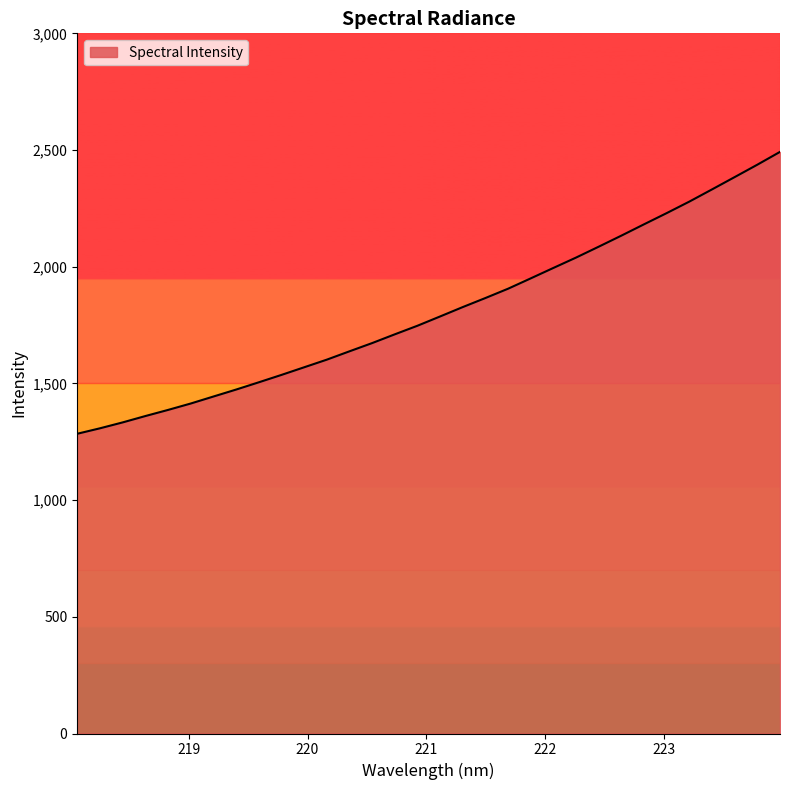

What is the smallest value displayed?

1284.2